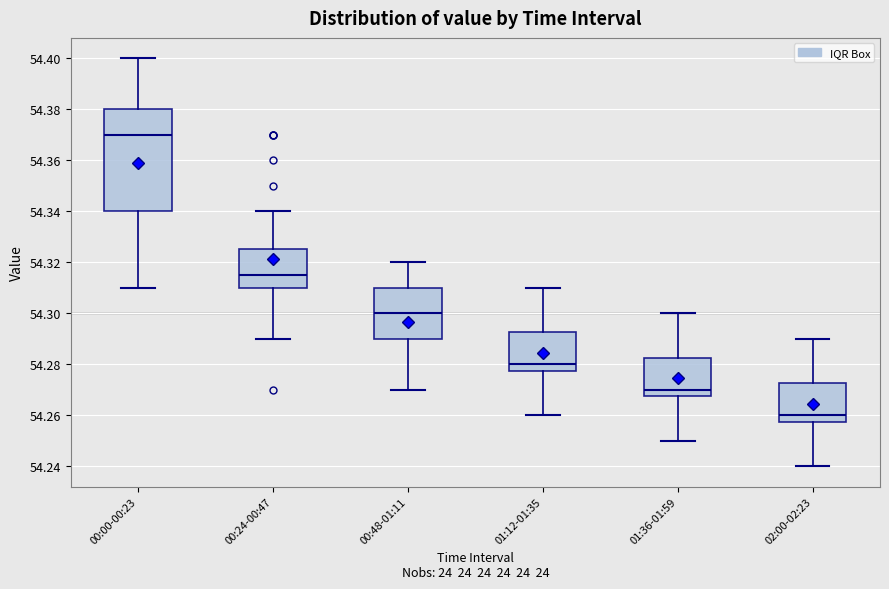

Which box has the lowest median line?

02:00-02:23